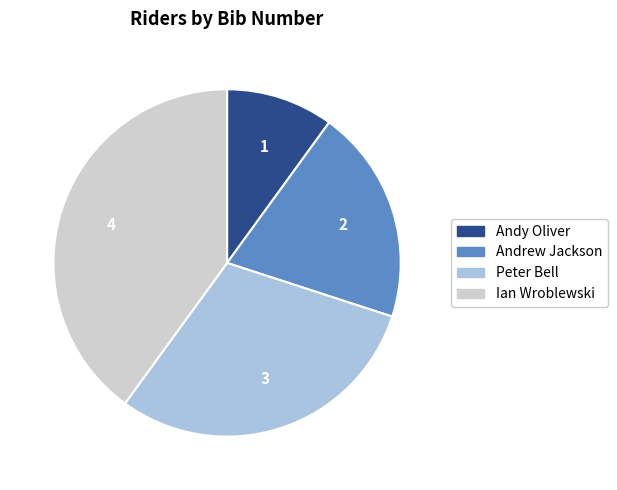

Rank the categories by value from lowest to highest.

Andy Oliver, Andrew Jackson, Peter Bell, Ian Wroblewski